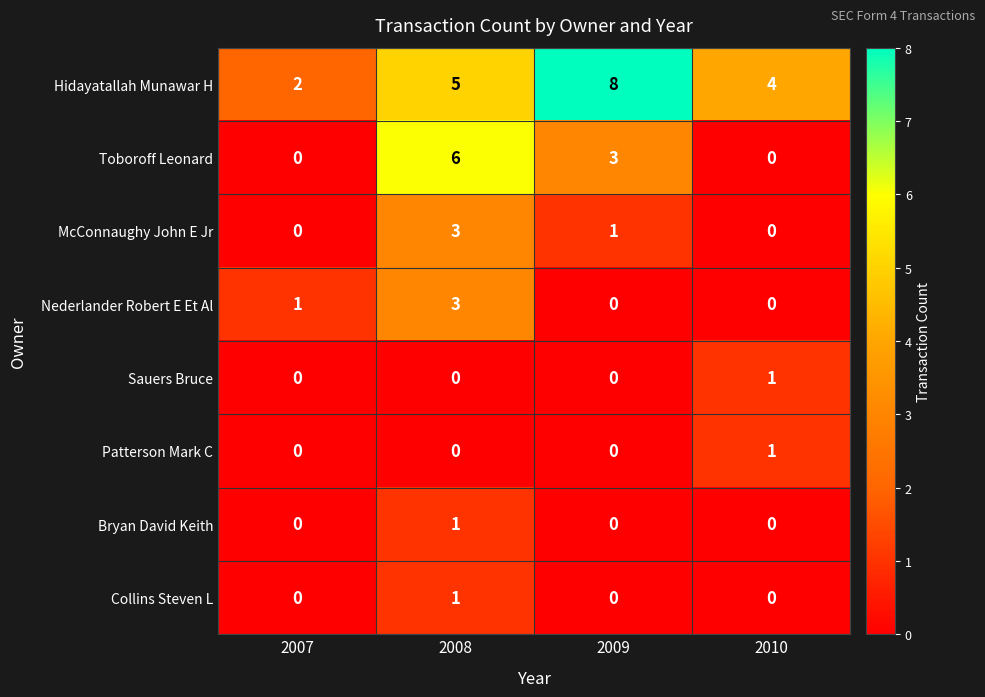

Count the Nederlander Robert E Et Al values in the range 0 to 3.

4